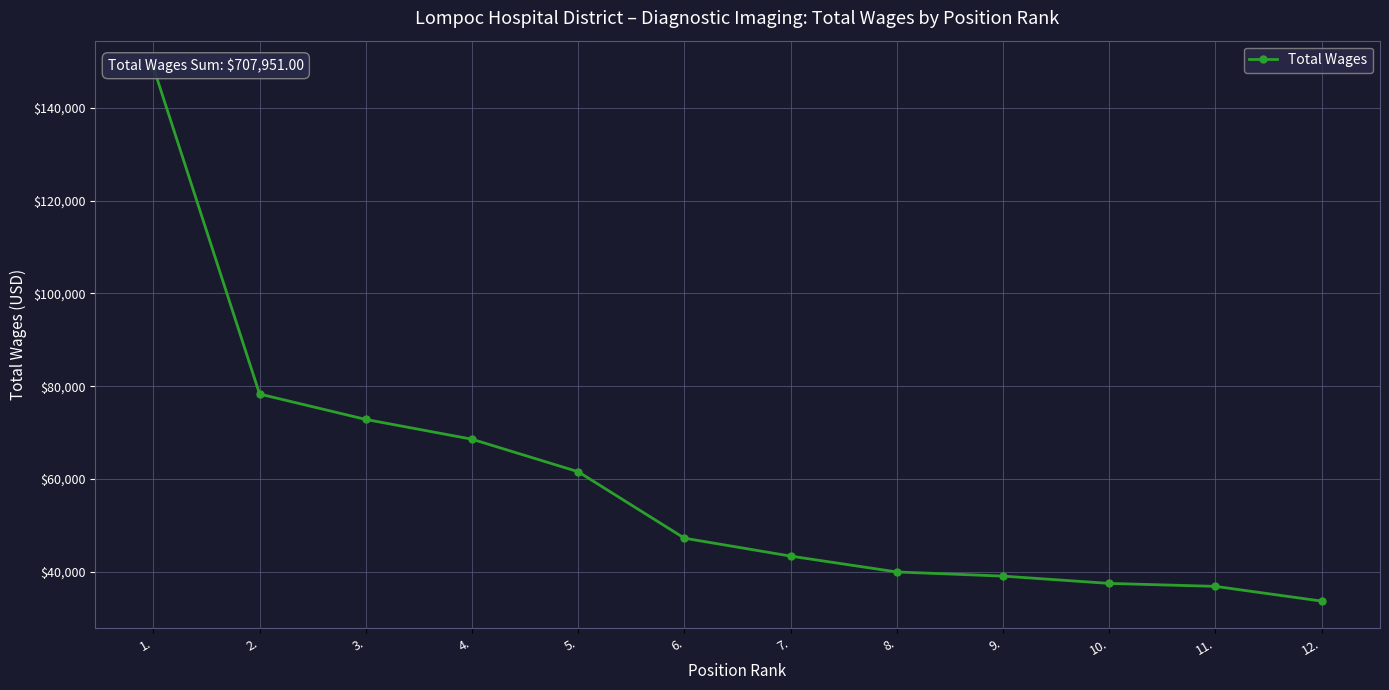

What is the ratio of the value at 6. to the value at 2.?

0.6